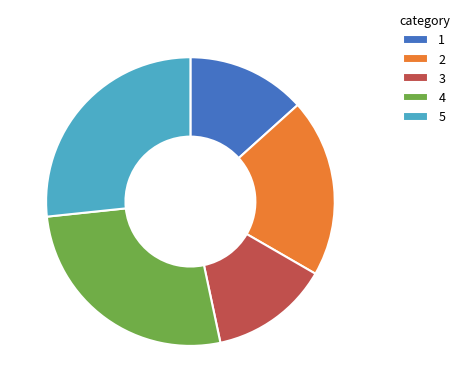

Which has a higher value, 4 or 3?

4